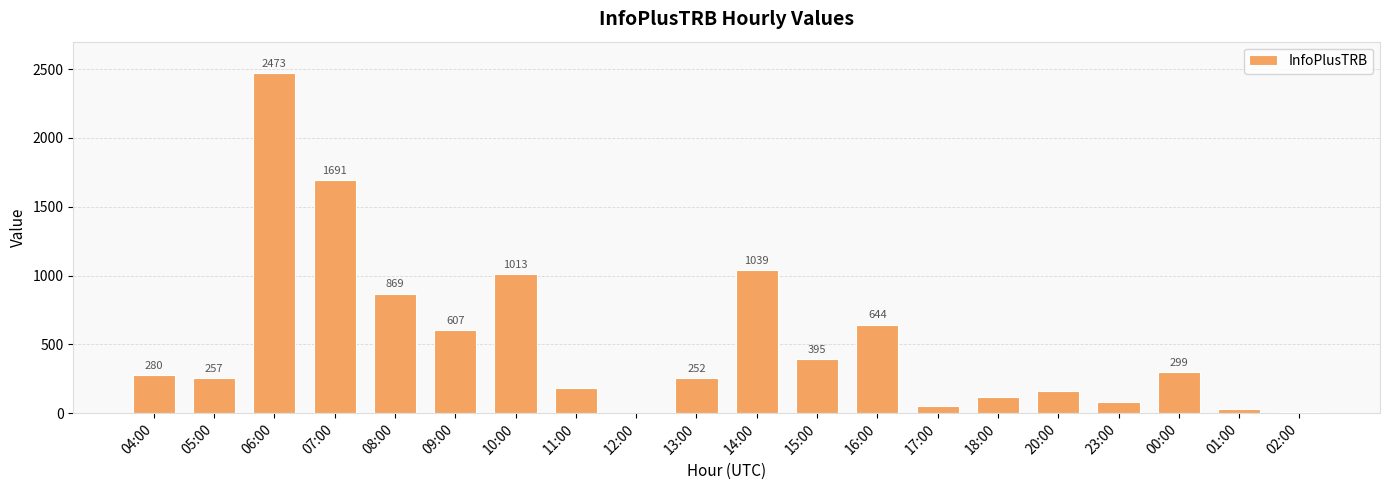

Between 07:00 and 04:00, which is larger?

07:00